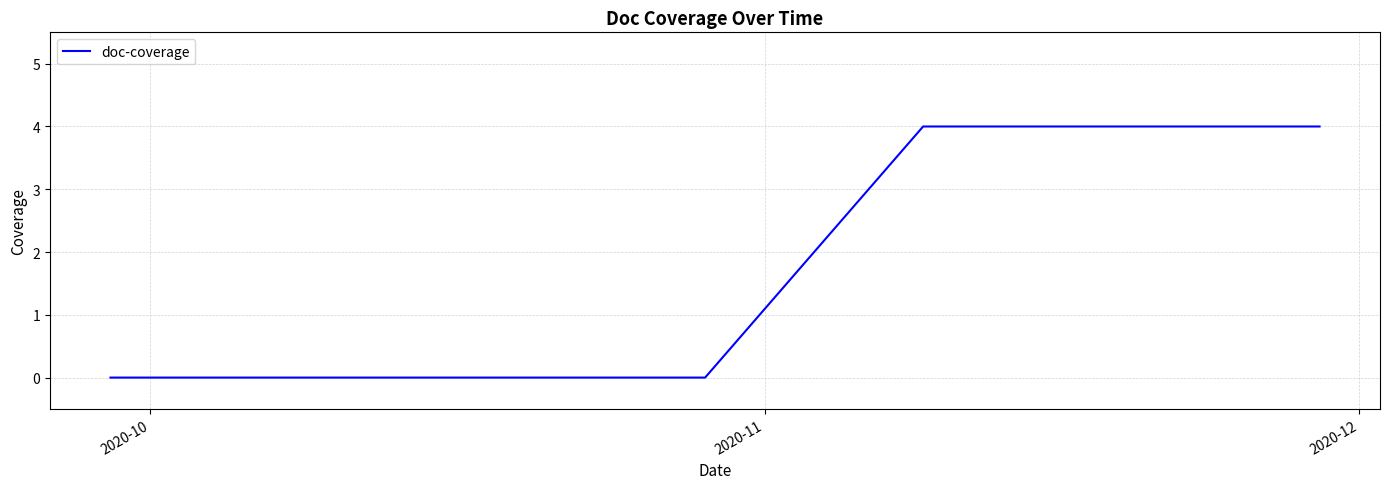

Does the chart have visible grid lines?

Yes